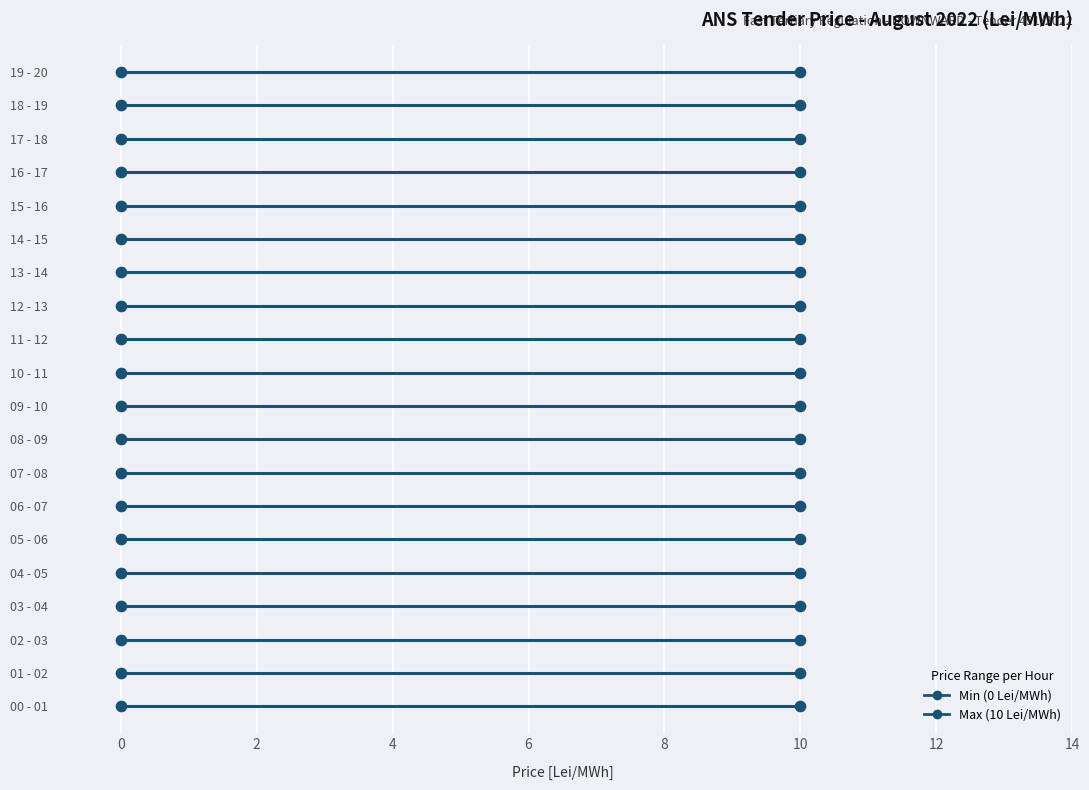

At which category is the sum across all series the highest?

00 - 01